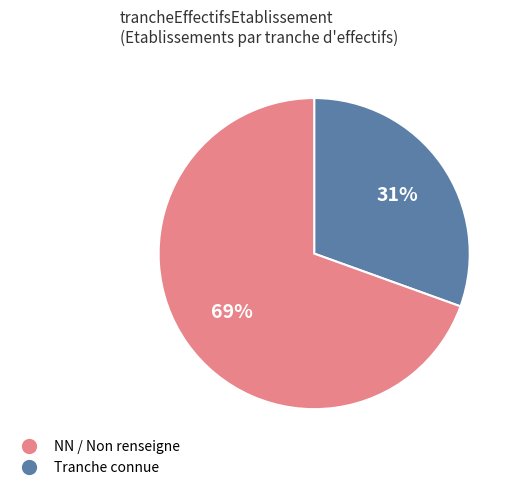

Does any single category account for the majority?

Yes